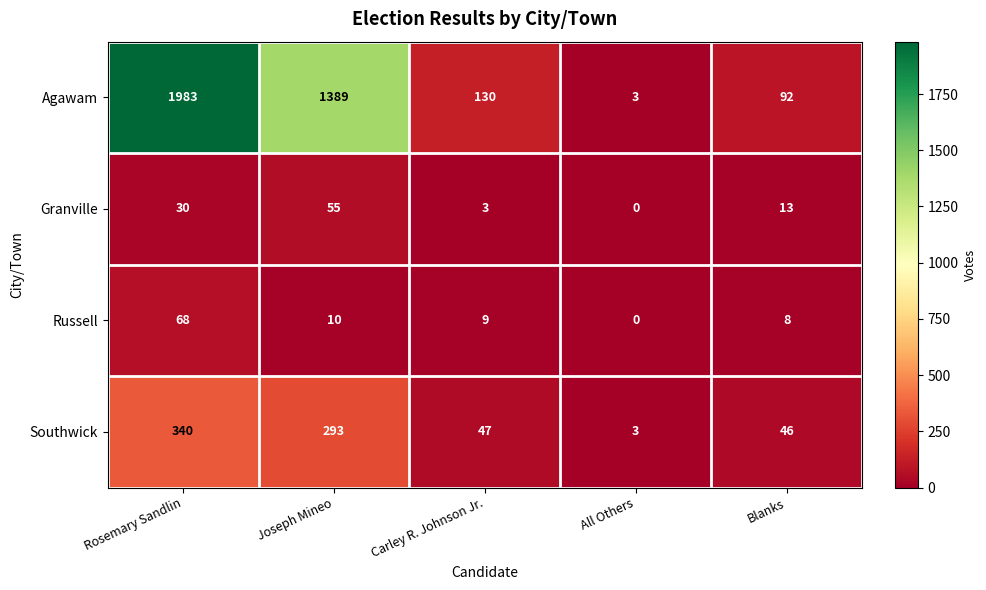

At Carley R. Johnson Jr., list the series in order from largest to smallest.

Agawam, Southwick, Russell, Granville